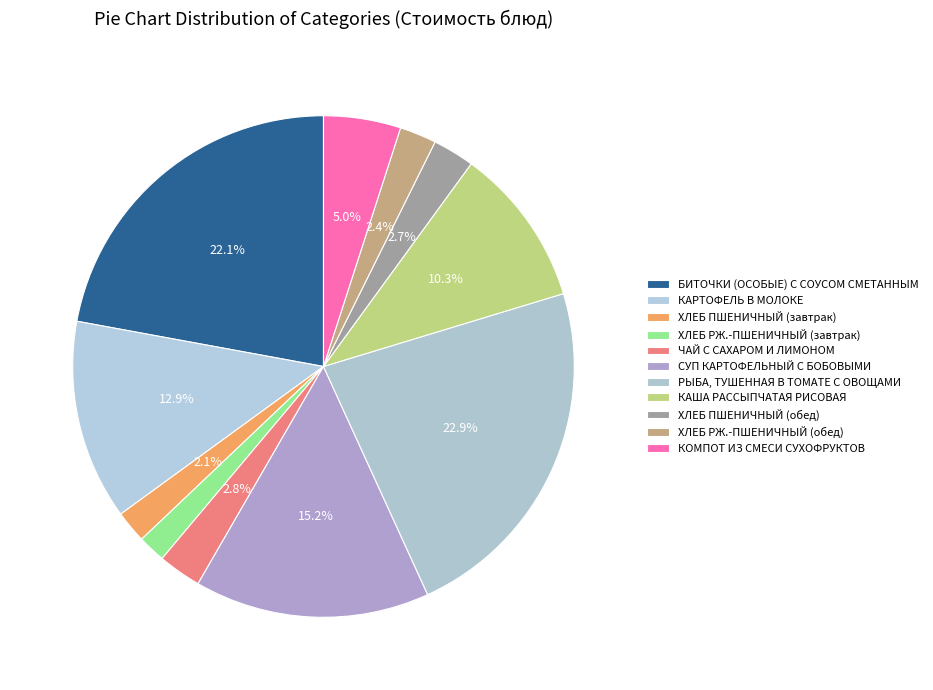

Is there a majority slice in this chart?

No